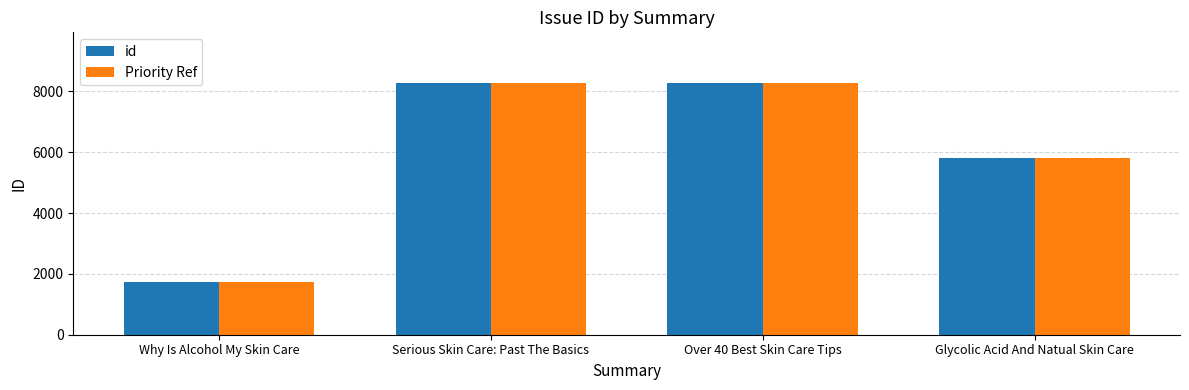

The id series shows 2684 at Why Is Alcohol My Skin Care. True or false?

False